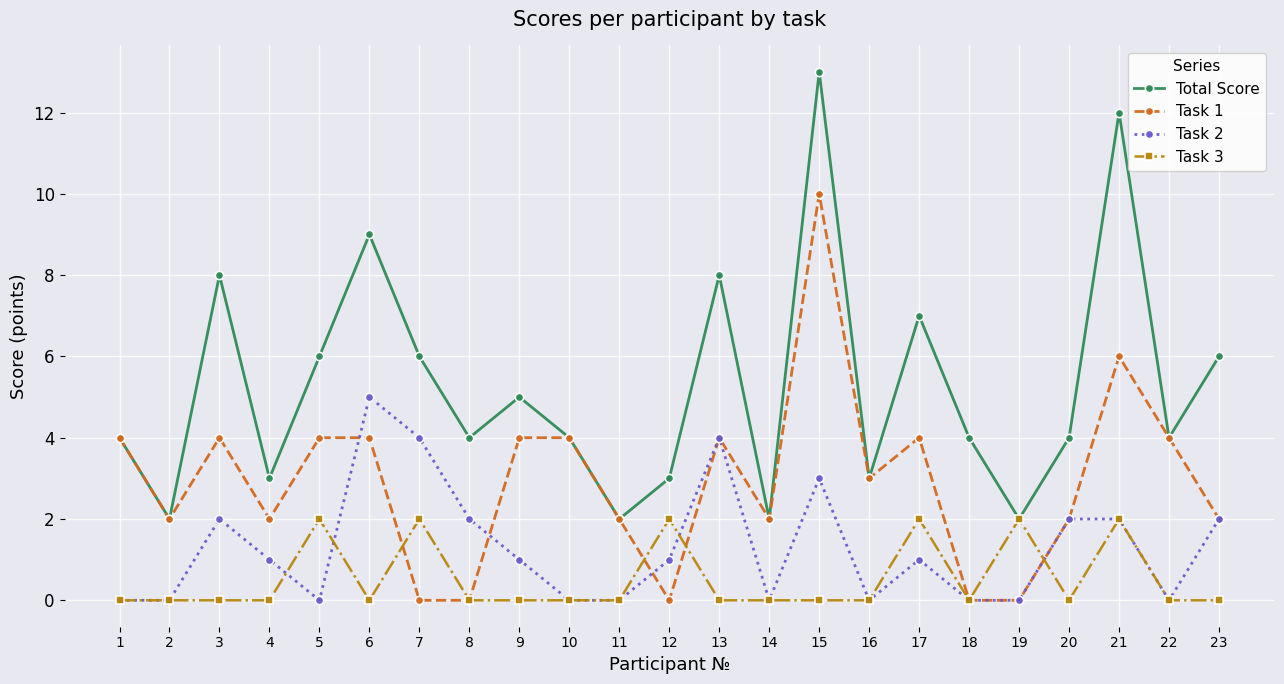

Reading left to right, transcribe all the data shown in this chart.

Total Score: 4	2	8	3	6	9	6	4	5	4	2	3	8	2	13	3	7	4	2	4	12	4	6
Task 1: 4	2	4	2	4	4	0	0	4	4	2	0	4	2	10	3	4	0	0	2	6	4	2
Task 2: 0	0	2	1	0	5	4	2	1	0	0	1	4	0	3	0	1	0	0	2	2	0	2
Task 3: 0	0	0	0	2	0	2	0	0	0	0	2	0	0	0	0	2	0	2	0	2	0	0